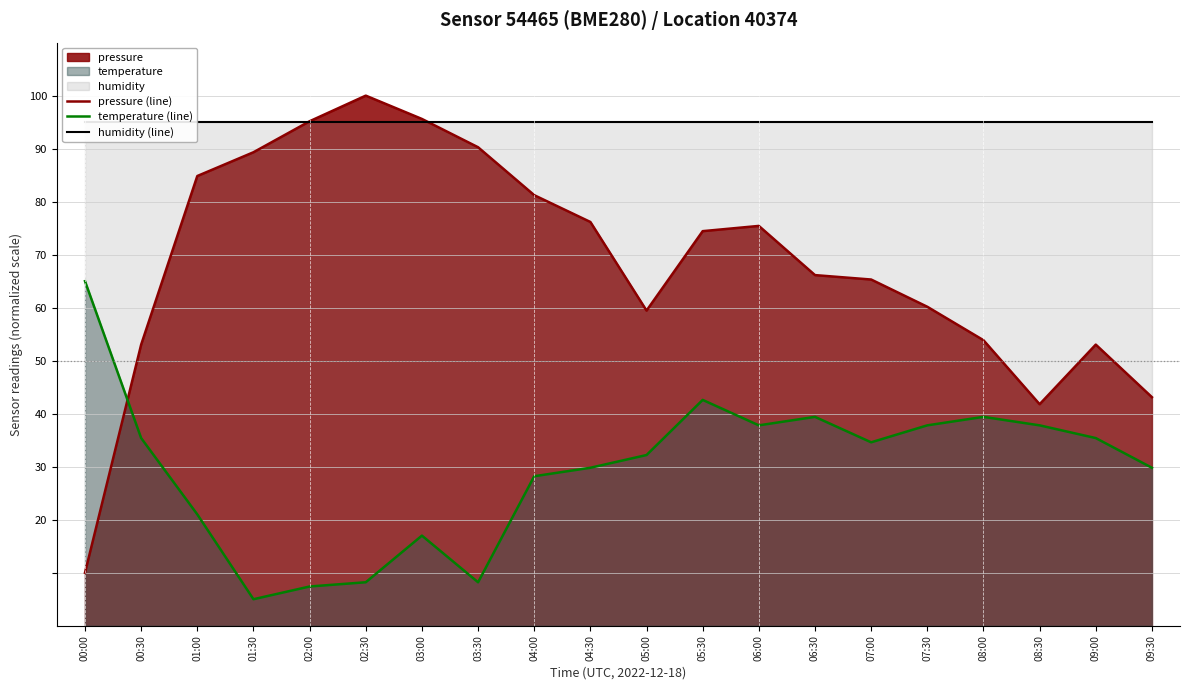

Which category has the highest value across all series?

02:30